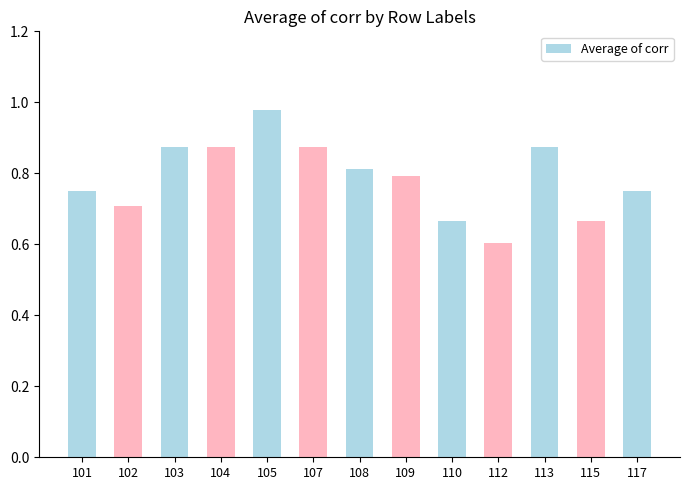

The value at 108 is 0.8. True or false?

True